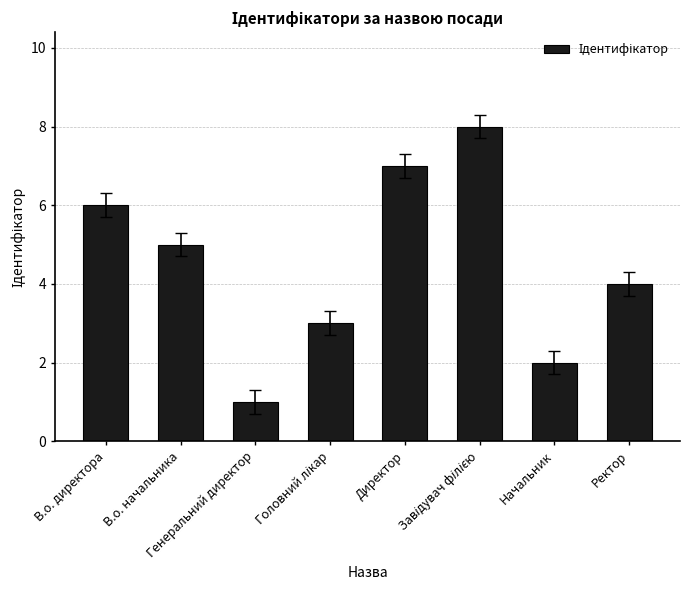

What is the sum of the values at Директор and В.о. начальника?

12